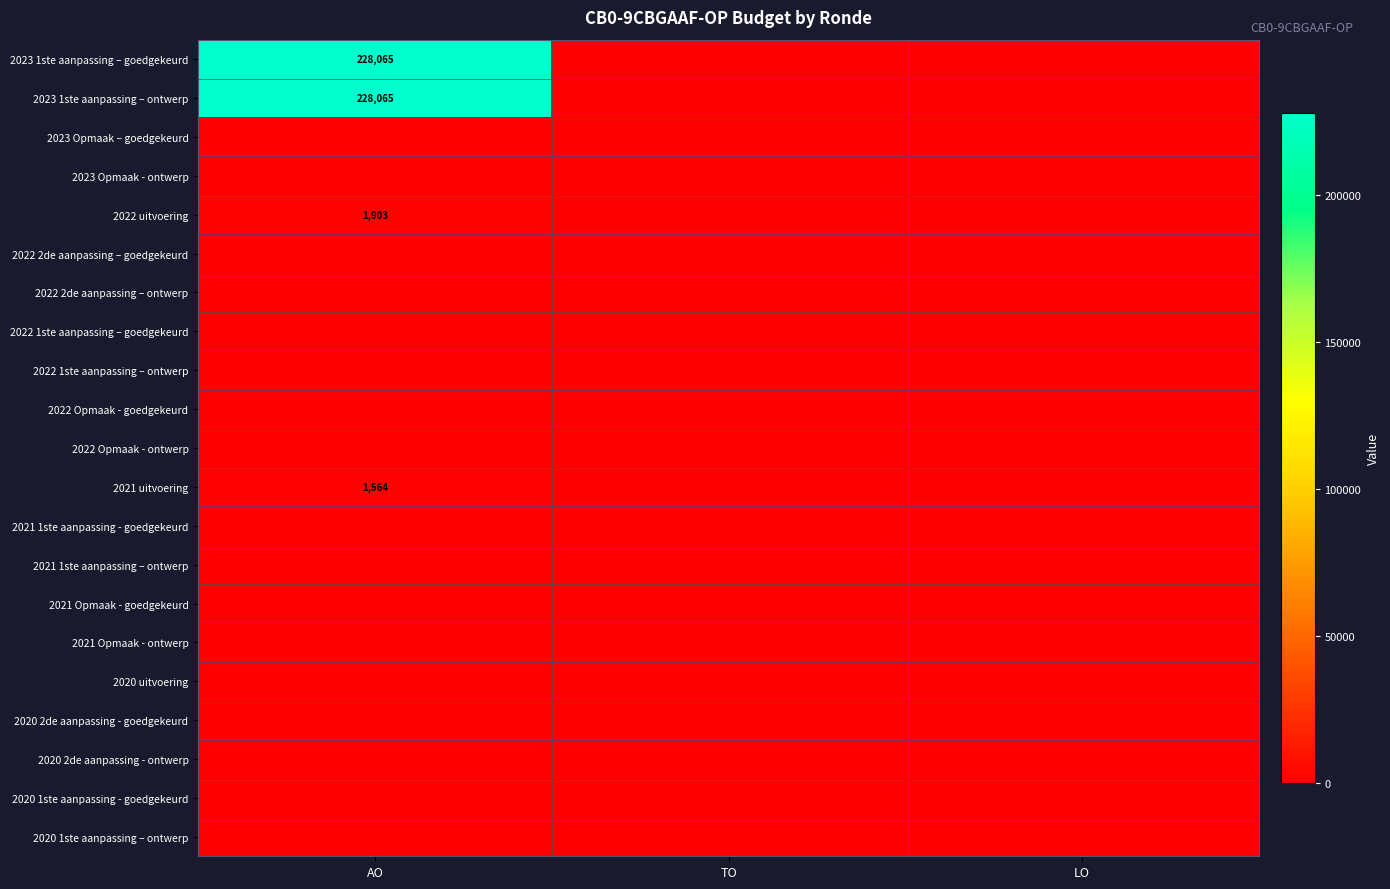

Is the value of 2020 1ste aanpassing - goedgekeurd at TO greater than the value of 2022 Opmaak - ontwerp at LO?

No